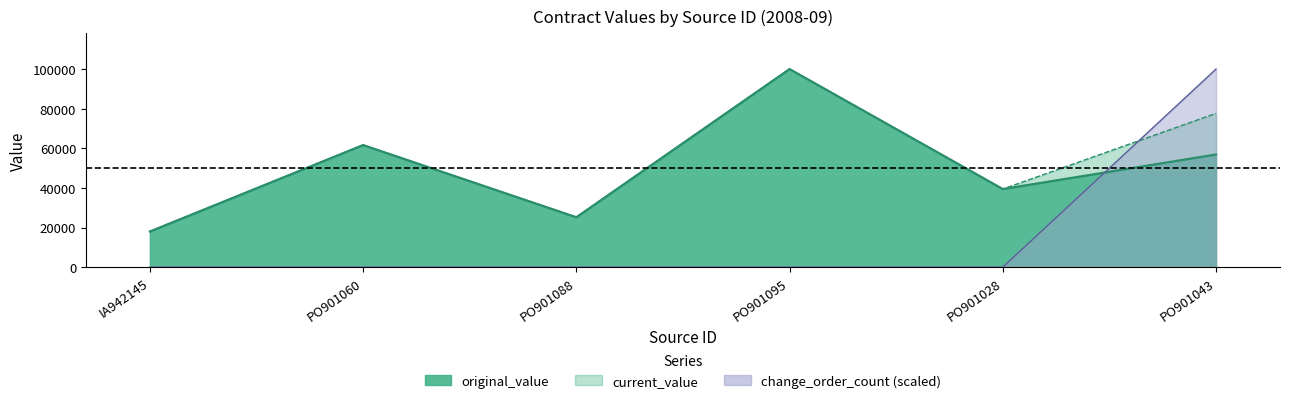

What is the difference between the maximum and minimum values in the change_order_count series?

100000.0